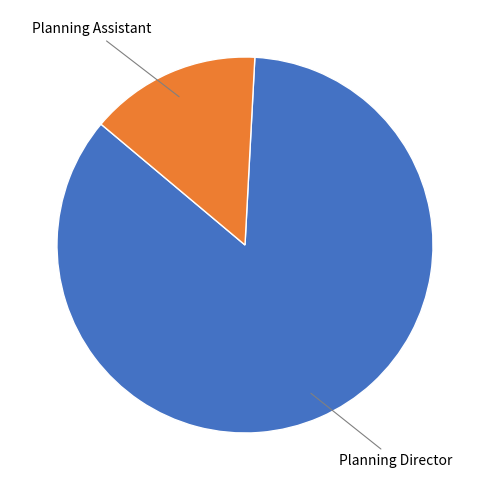

To the nearest percent, what is the average slice percentage?

50%